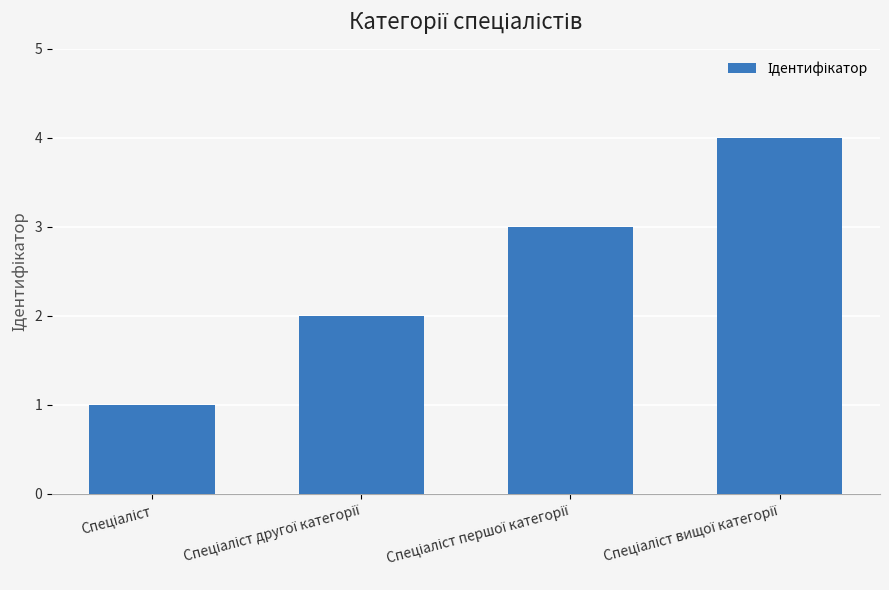

Are the bars horizontal?

No